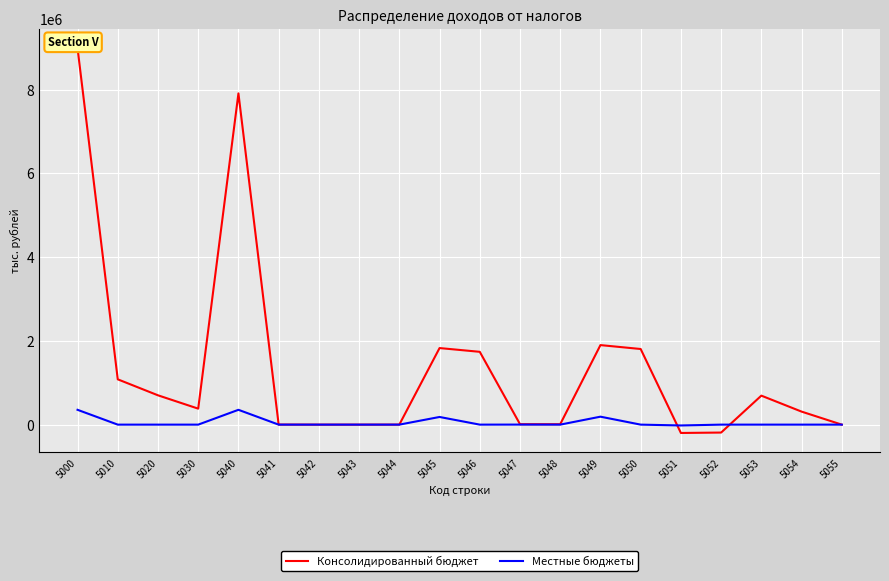

Count the number of categories in the chart.

20